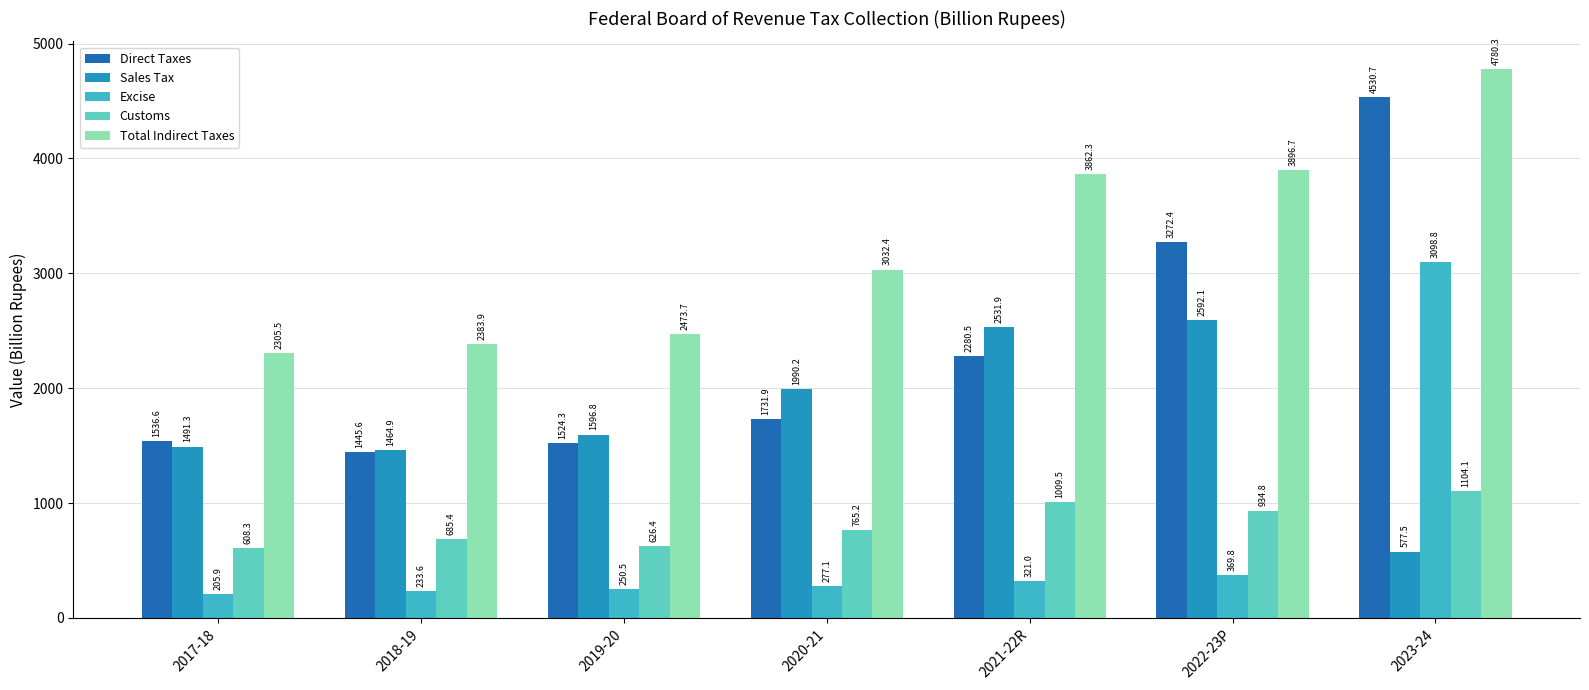

At which category is the sum across all series the highest?

2023-24